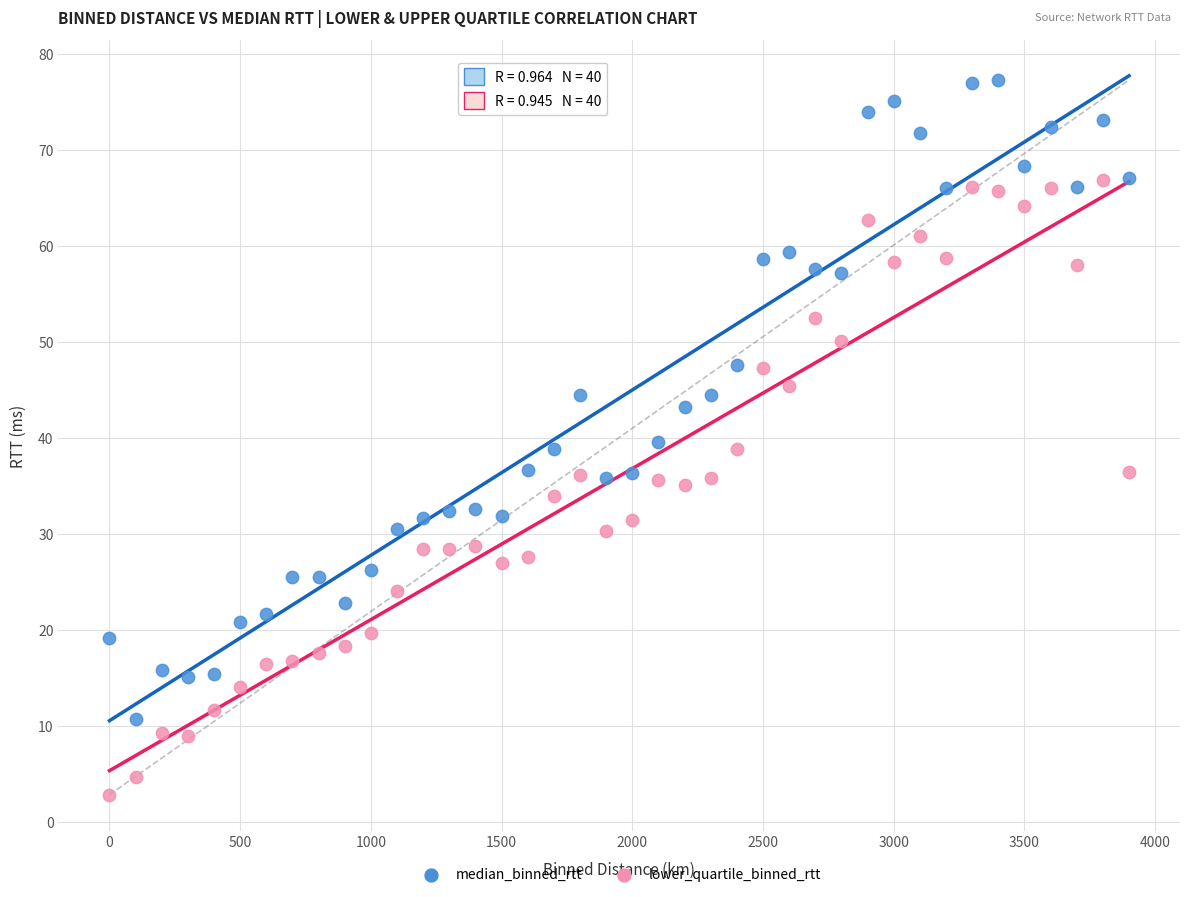

Which series contains the lowest Y value?

lower_quartile_binned_rtt